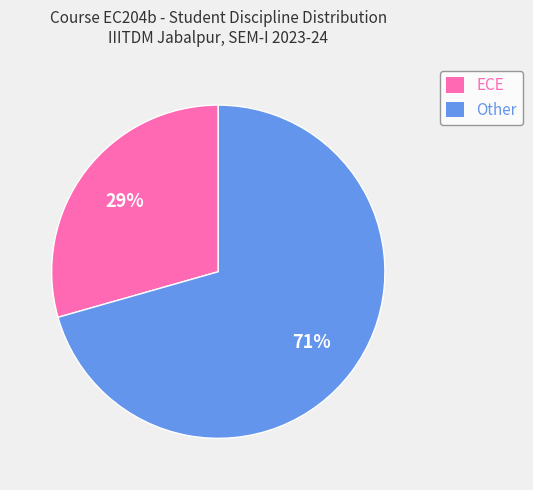

The Other slice represents 71% of the pie. True or false?

True